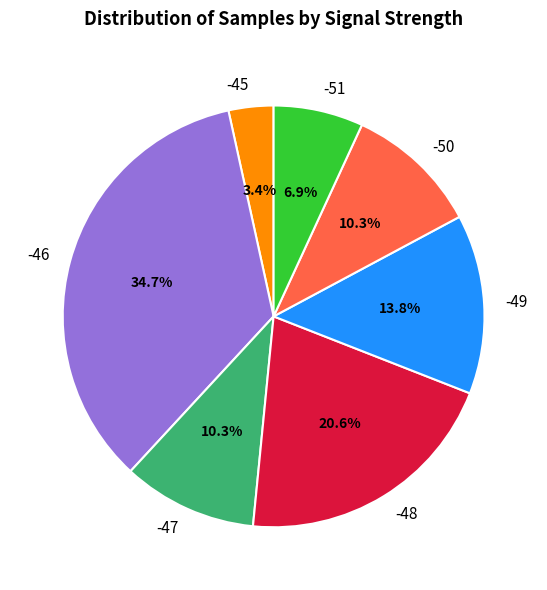

To the nearest percent, what portion does -46 represent?

35%